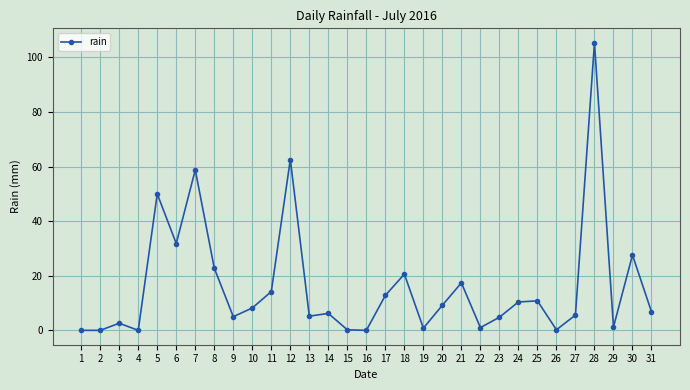

What is the sum of the values at 18 and 20?

29.8